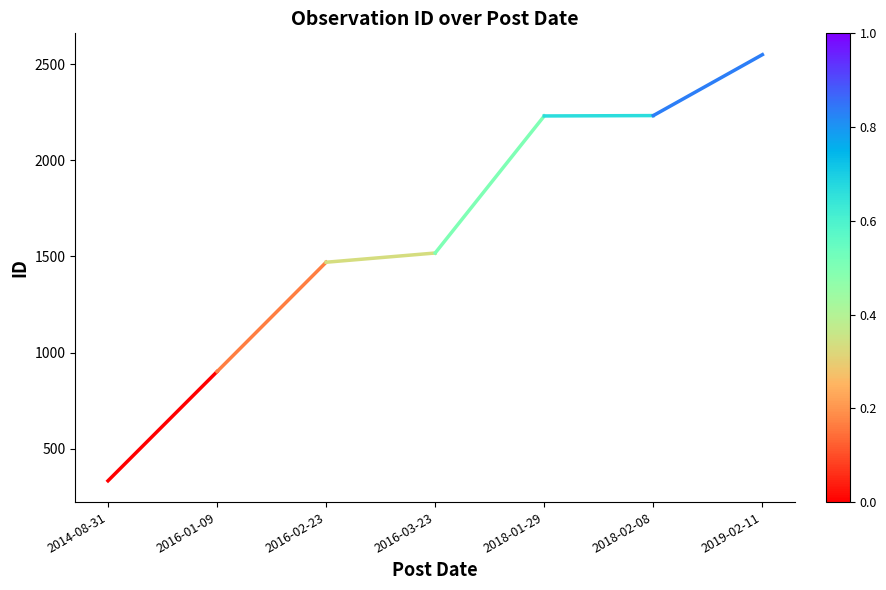

Which label corresponds to the smallest value in the chart?

2014-08-31